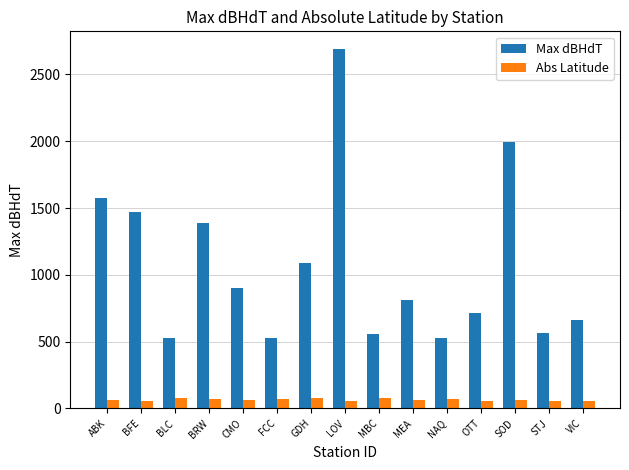

Between ABK and LOV, which series saw the biggest shift?

Max dBHdT